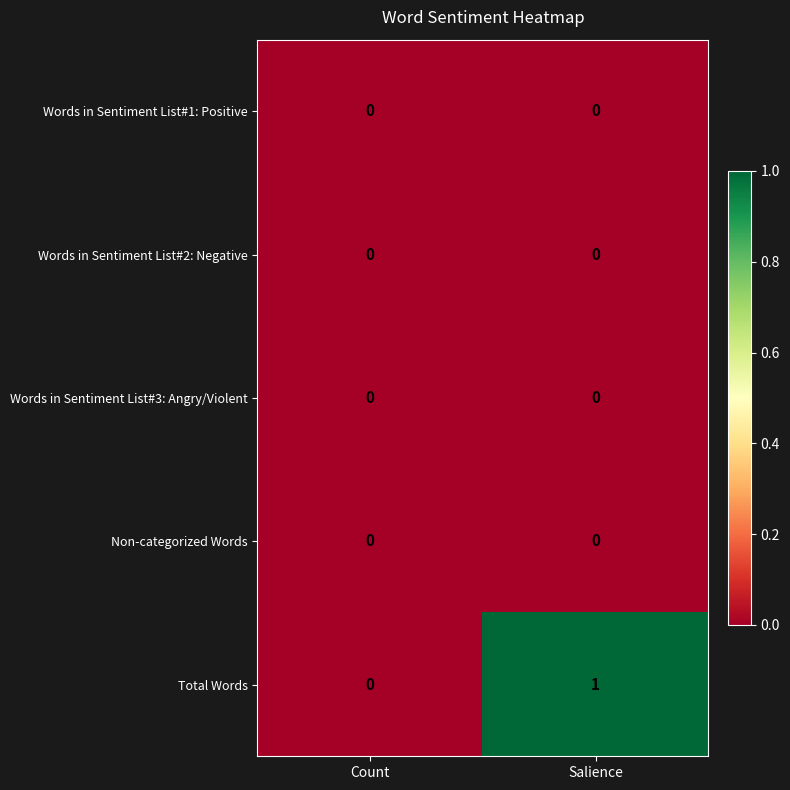

The value of Non-categorized Words at Count is 0. True or false?

True